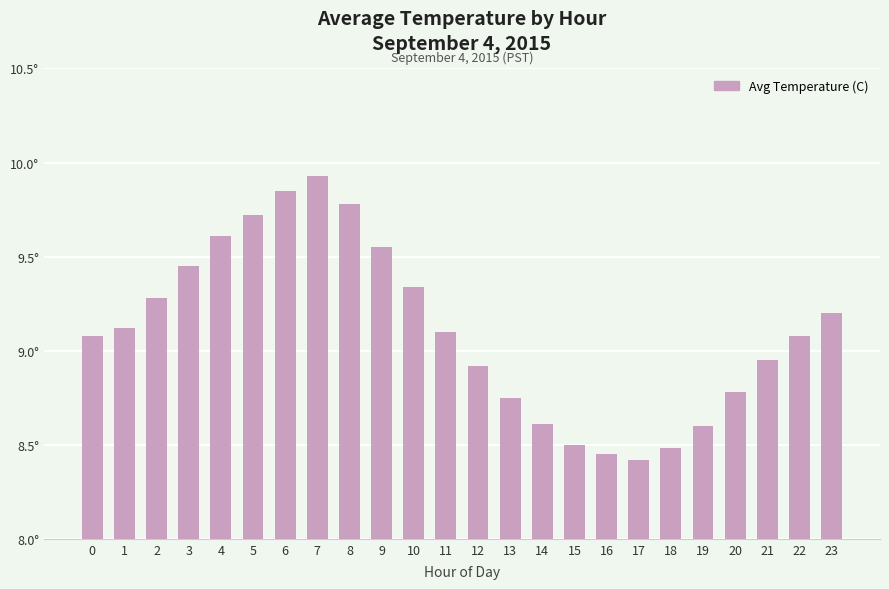

Does the chart contain any negative values?

No